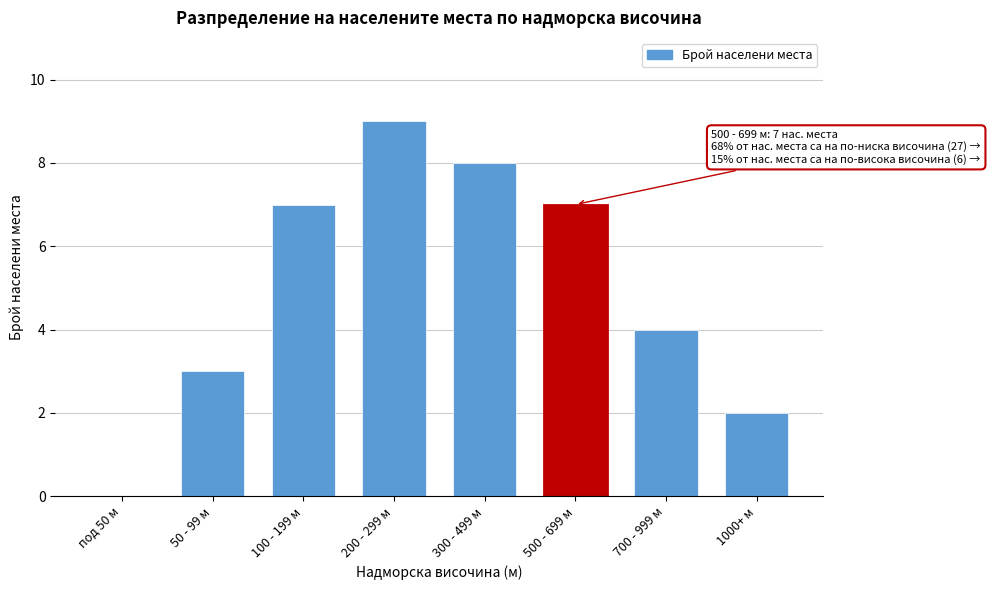

Reading left to right, transcribe all the data shown in this chart.

под 50 м=0	50 - 99 м=3	100 - 199 м=7	200 - 299 м=9	300 - 499 м=8	500 - 699 м=7	700 - 999 м=4	1000+ м=2